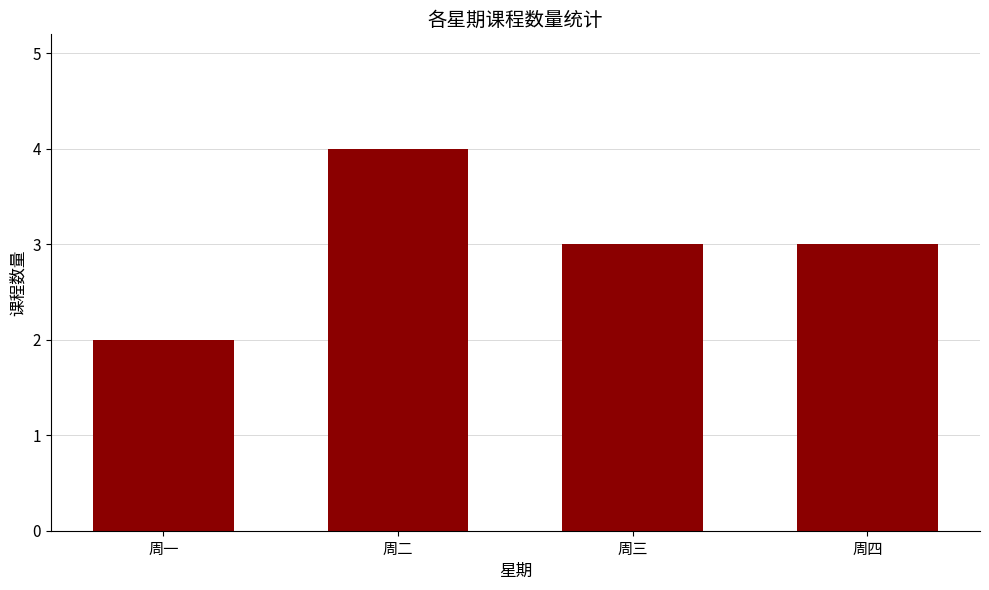

Reading left to right, extract all data points from this chart.

周一=2	周二=4	周三=3	周四=3